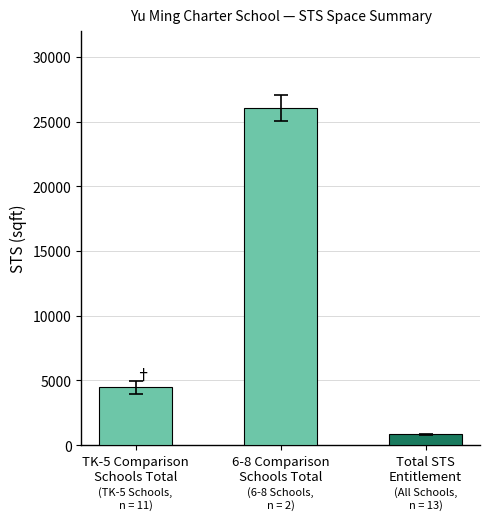

What is the sum of all values?

31293.5